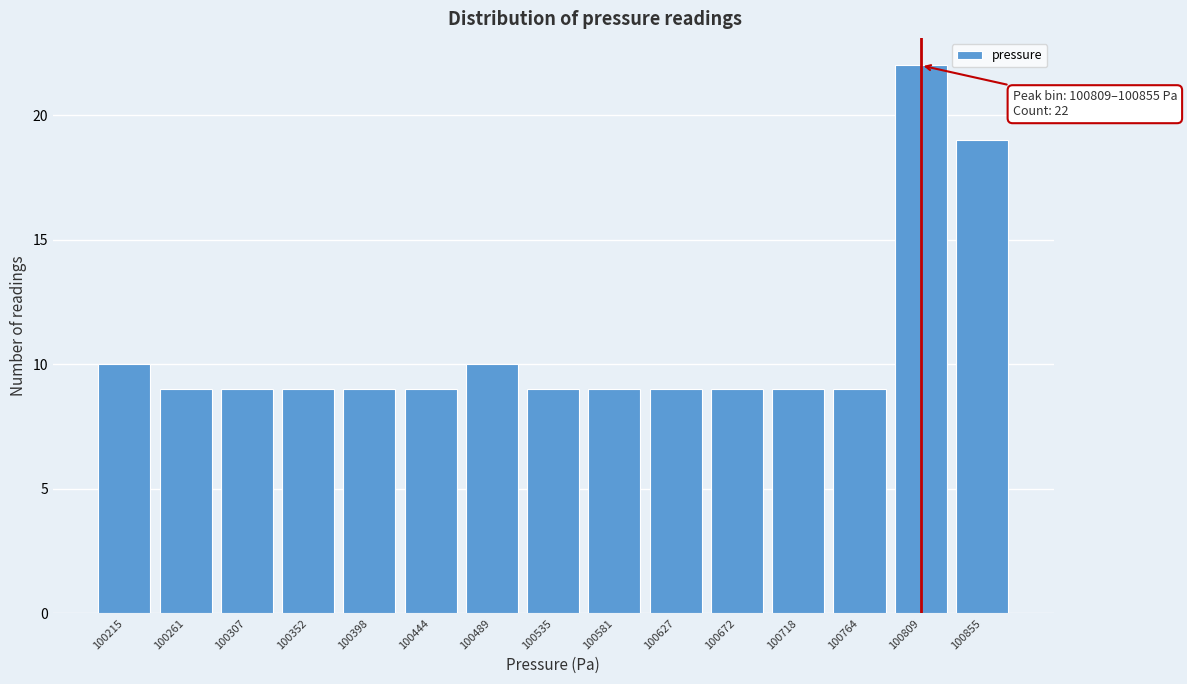

Reading left to right, list all the values displayed in this chart.

100215=10	100261=9	100307=9	100352=9	100398=9	100444=9	100489=10	100535=9	100581=9	100627=9	100672=9	100718=9	100764=9	100809=22	100855=19